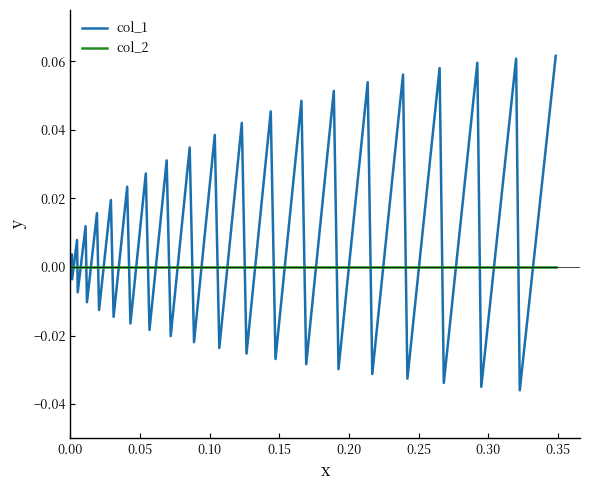

Which series has the largest total across all categories?

col_1